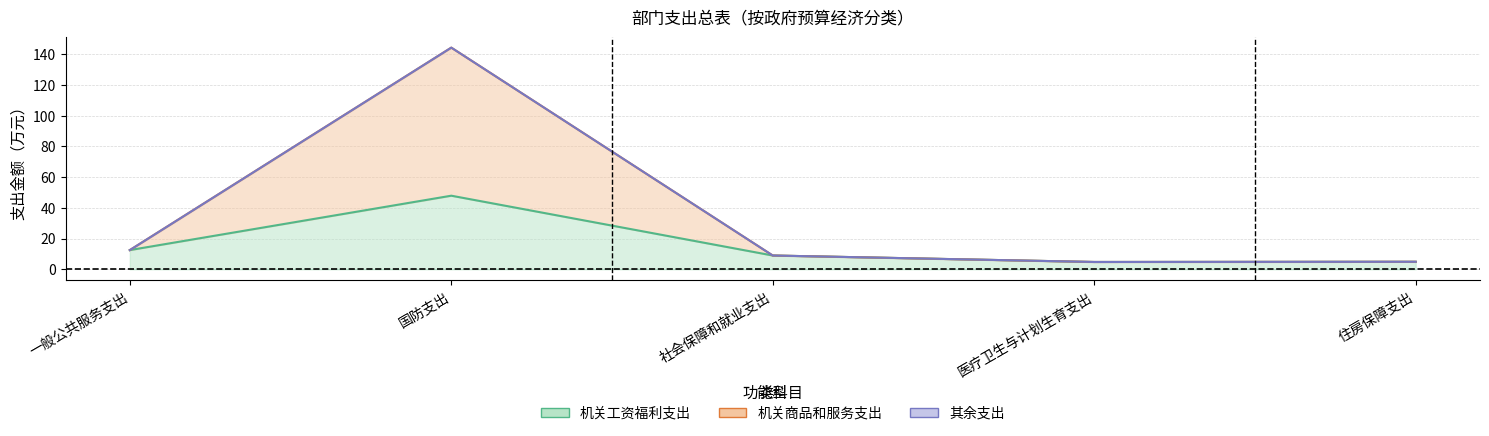

What is the difference between the maximum and minimum values in the 机关工资福利支出 series?

43.2